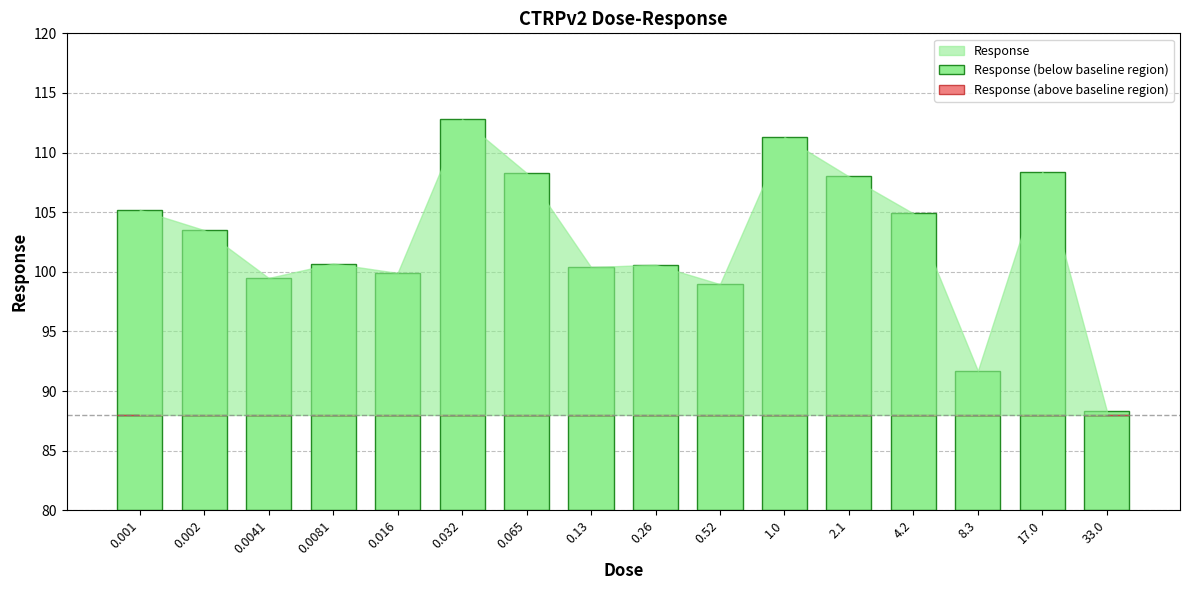

How many groups of bars are there?

16